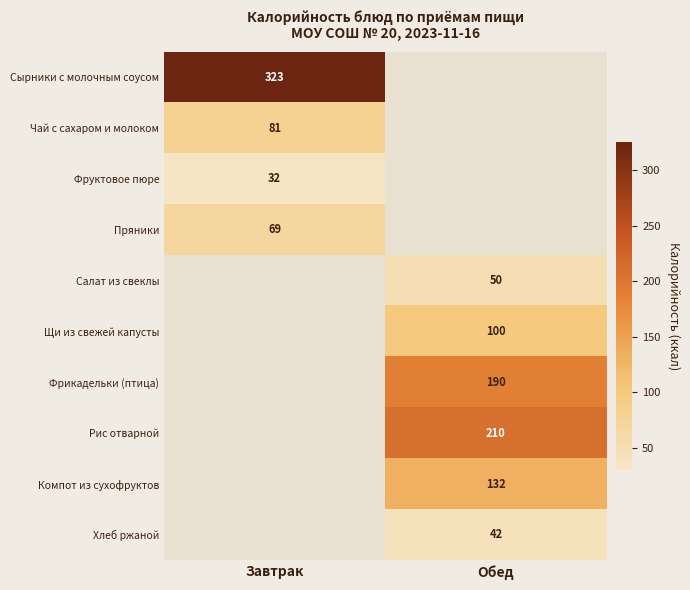

Is it true that Сырники с молочным соусом equals 323 at Завтрак?

True